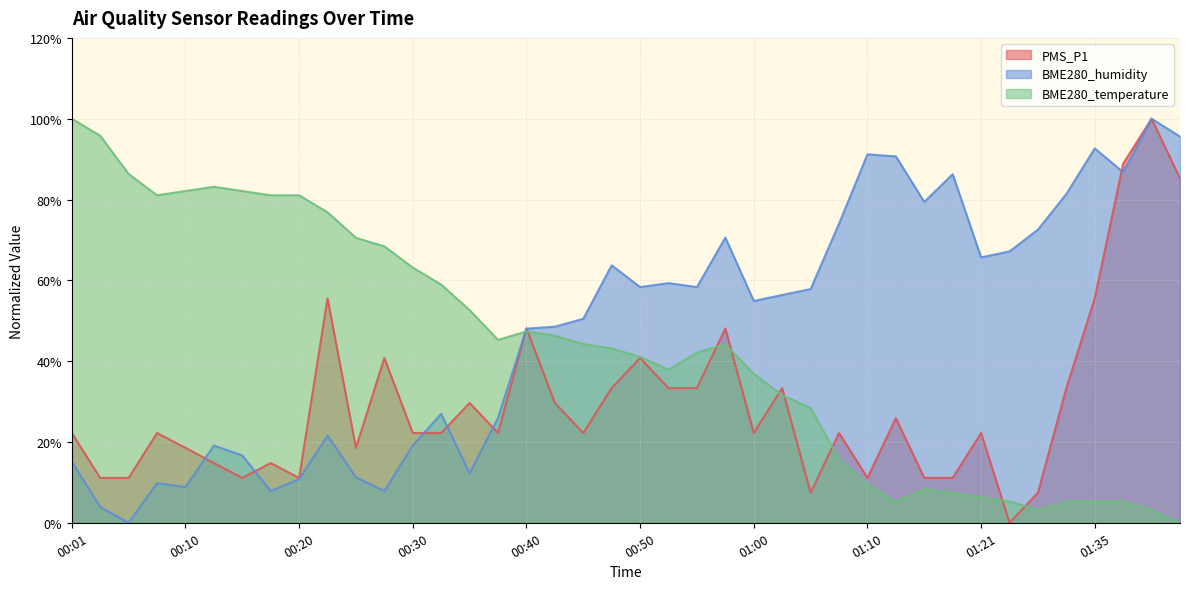

What are all the series names shown in the legend?

PMS_P1, BME280_humidity, BME280_temperature